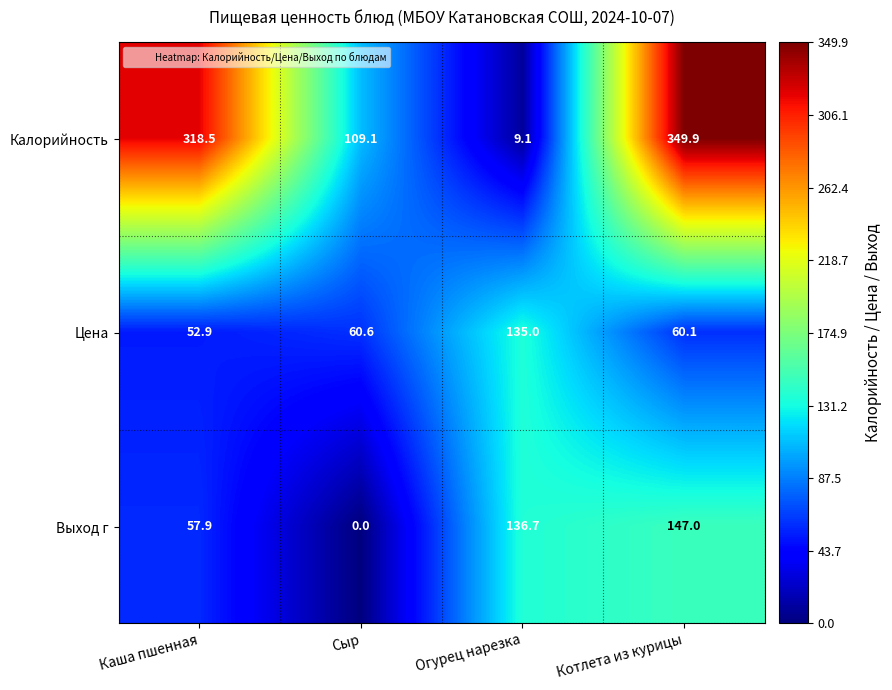

List the series in order of their peak value, highest first.

Калорийность, Выход г, Цена